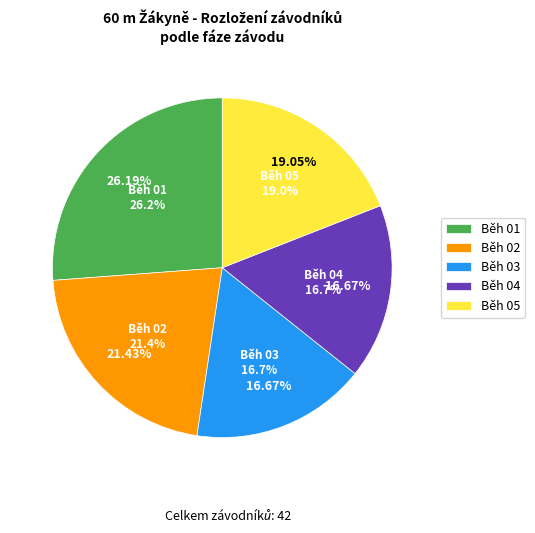

The Běh 04 slice represents 17% of the pie. True or false?

True